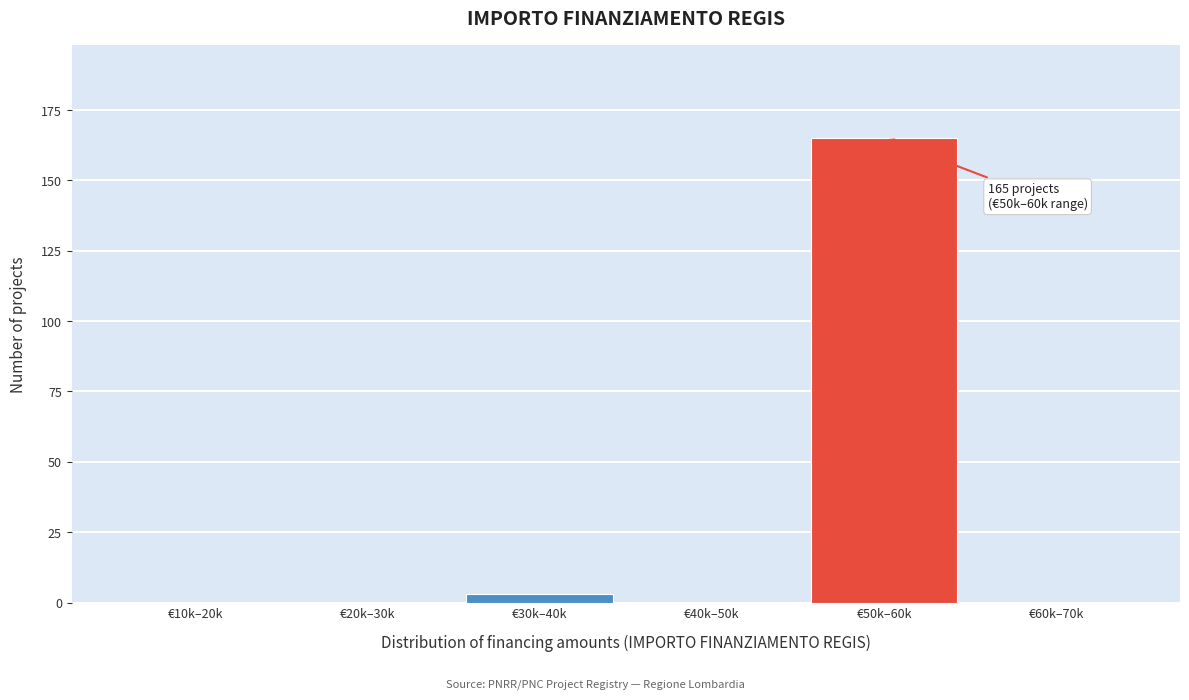

Reading left to right, transcribe all the data shown in this chart.

€10k–20k=0	€20k–30k=0	€30k–40k=3	€40k–50k=0	€50k–60k=165	€60k–70k=0